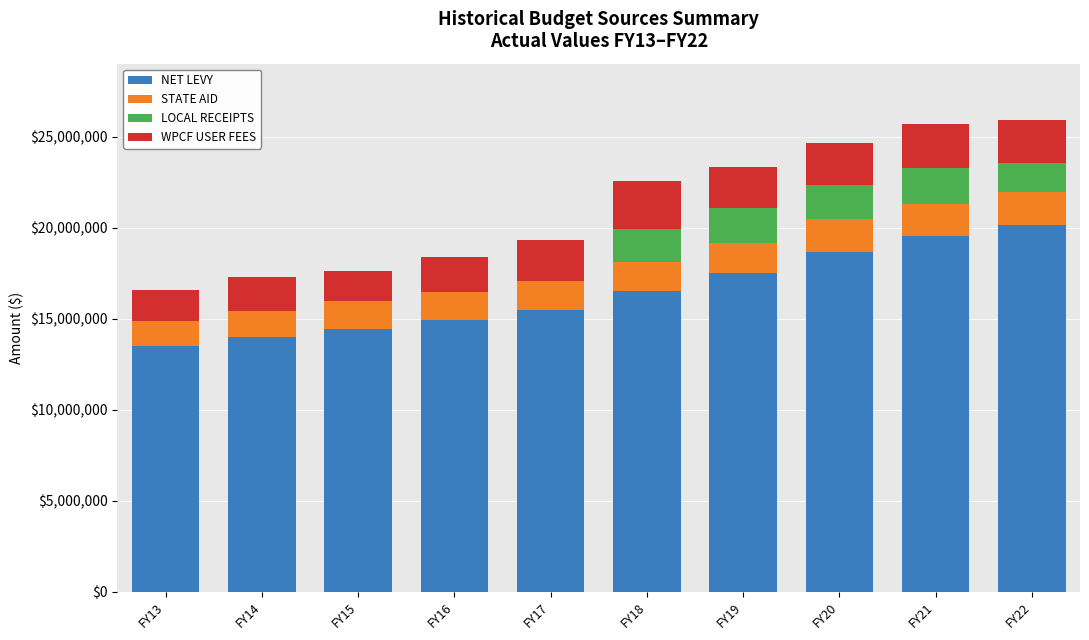

What is the approximate value of NET LEVY at FY22?

20136531